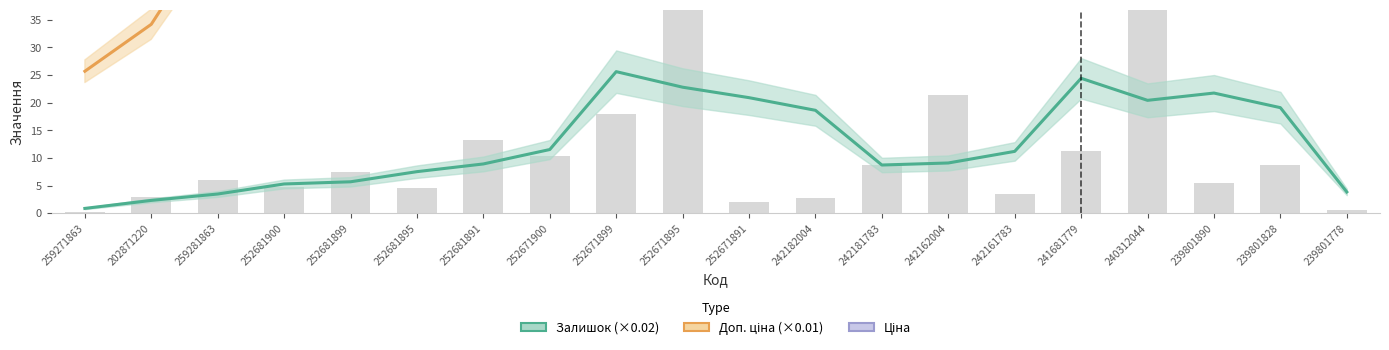

At which label is Залишок (×0.02) closest to 13?

252671900